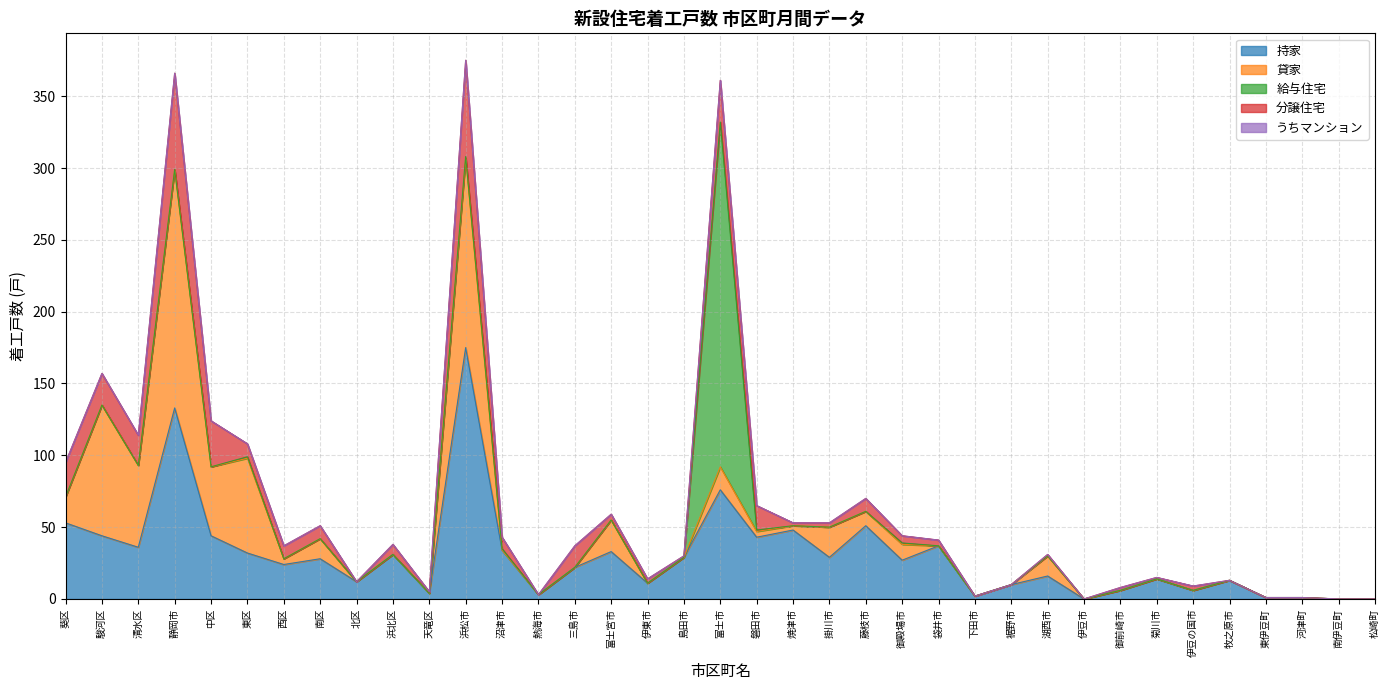

How many categories are shown in the chart?

37